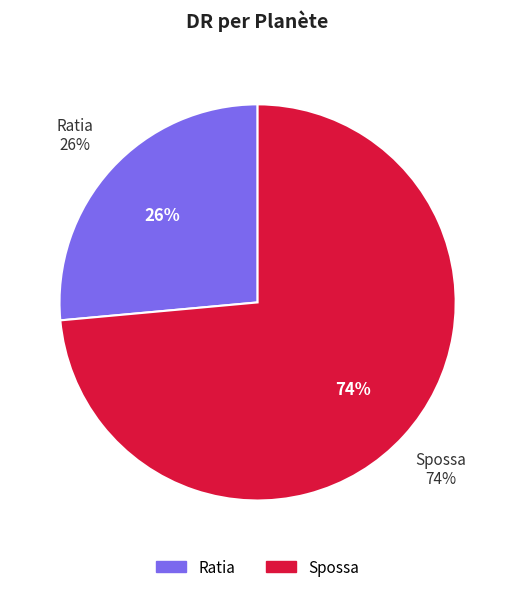

Is Spossa the majority of the pie?

Yes